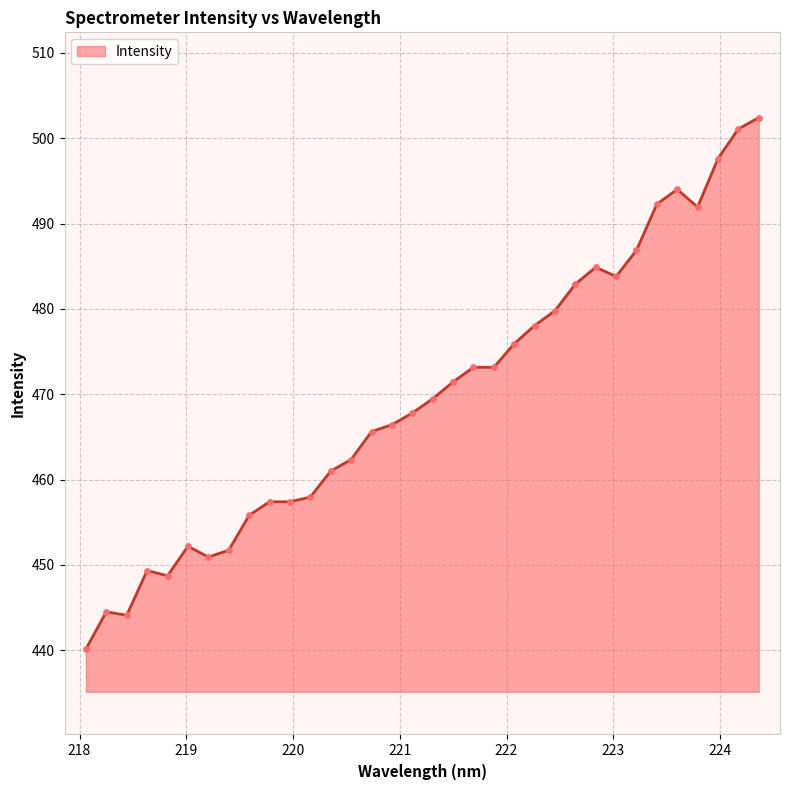

What is the minimum value shown in the chart?

440.1